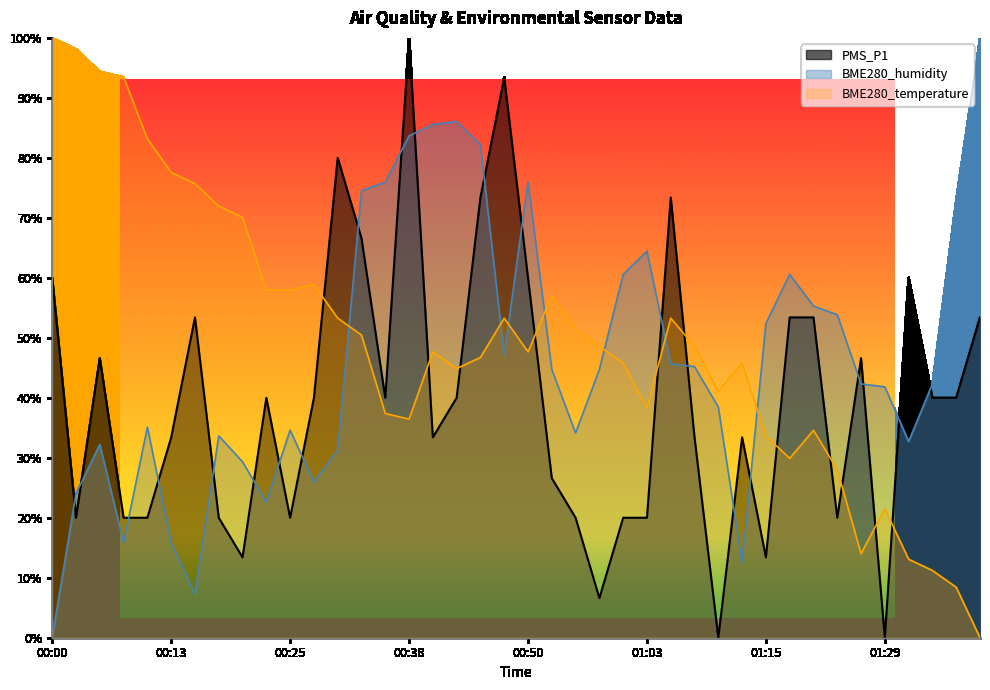

What are all the series names shown in the legend?

PMS_P1, BME280_humidity, BME280_temperature